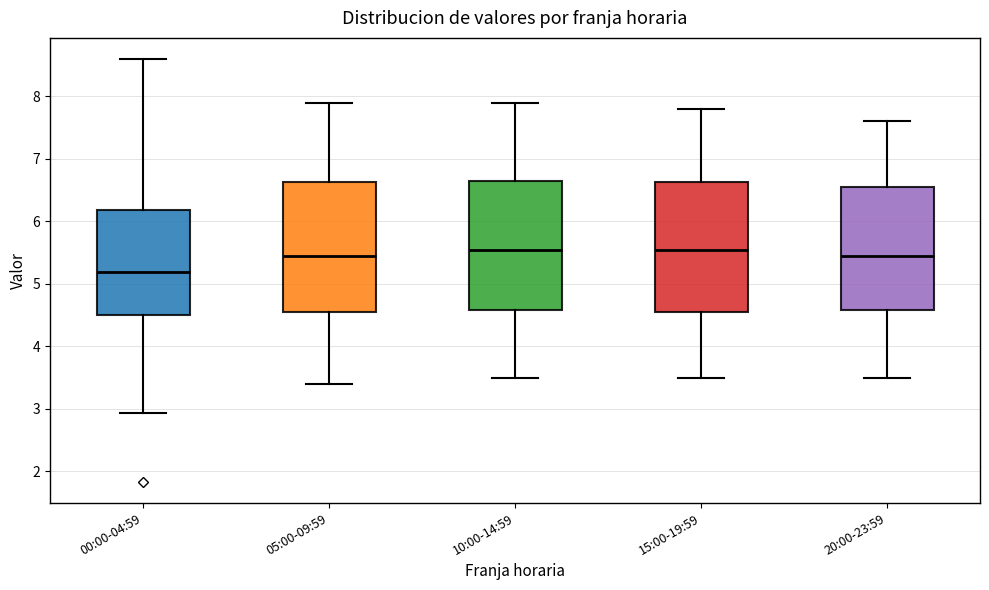

Reading left to right, read every box against the y-axis: the position of its median line, the range the box covers, and the ends of its whiskers. The values are not printed on the chart, so give them approximately, as read against the axis.

00:00-04:59: median 5.2, box 4.5 to 6.2, whiskers 2.9 to 8.6
05:00-09:59: median 5.5, box 4.6 to 6.6, whiskers 3.4 to 7.9
10:00-14:59: median 5.6, box 4.6 to 6.7, whiskers 3.5 to 7.9
15:00-19:59: median 5.6, box 4.6 to 6.6, whiskers 3.5 to 7.8
20:00-23:59: median 5.5, box 4.6 to 6.6, whiskers 3.5 to 7.6